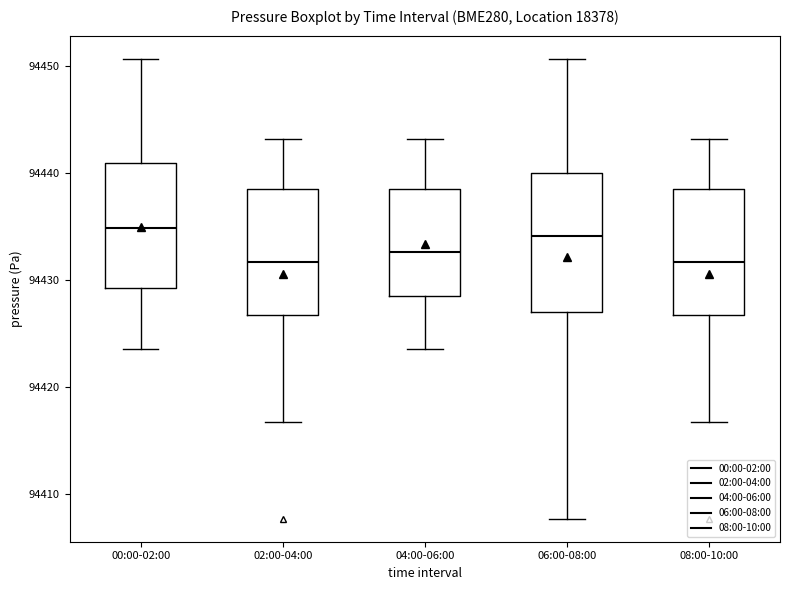

Reading left to right, read every box against the y-axis: the position of its median line, the range the box covers, and the ends of its whiskers. The values are not printed on the chart, so give them approximately, as read against the axis.

00:00-02:00: median 94435, box 94429 to 94441, whiskers 94424 to 94451
02:00-04:00: median 94432, box 94427 to 94438, whiskers 94417 to 94443
04:00-06:00: median 94433, box 94428 to 94439, whiskers 94424 to 94443
06:00-08:00: median 94434, box 94427 to 94440, whiskers 94408 to 94451
08:00-10:00: median 94432, box 94427 to 94438, whiskers 94417 to 94443